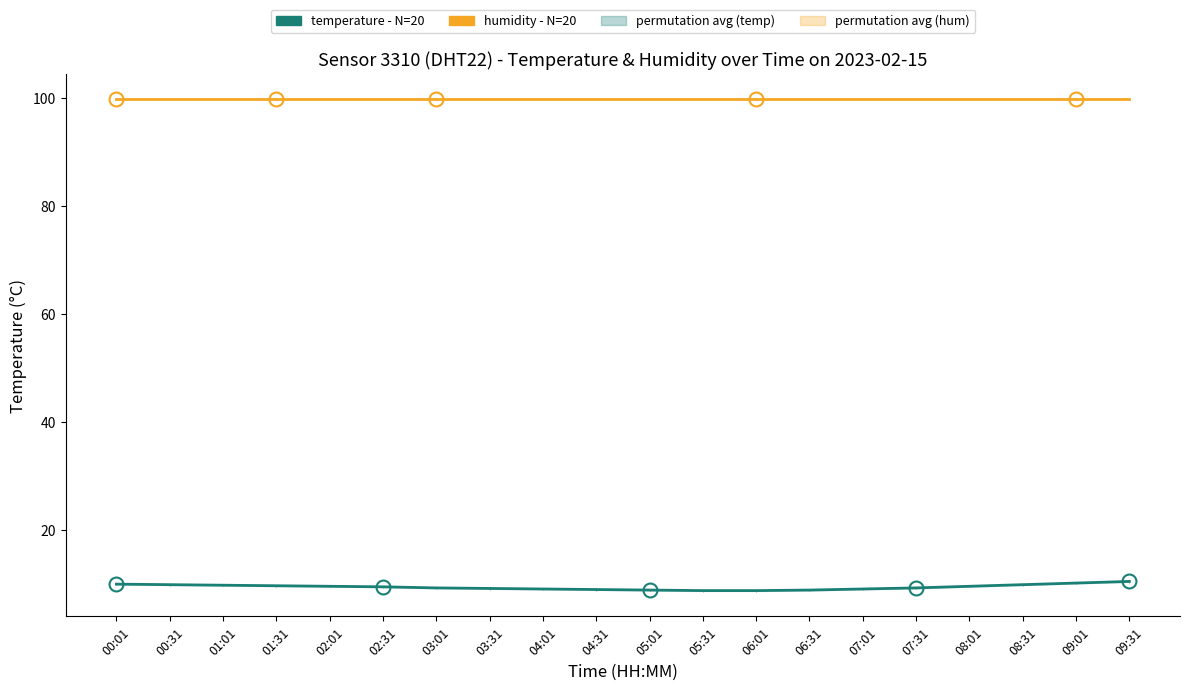

What is the lowest value of the temperature - N=20 series?

8.8